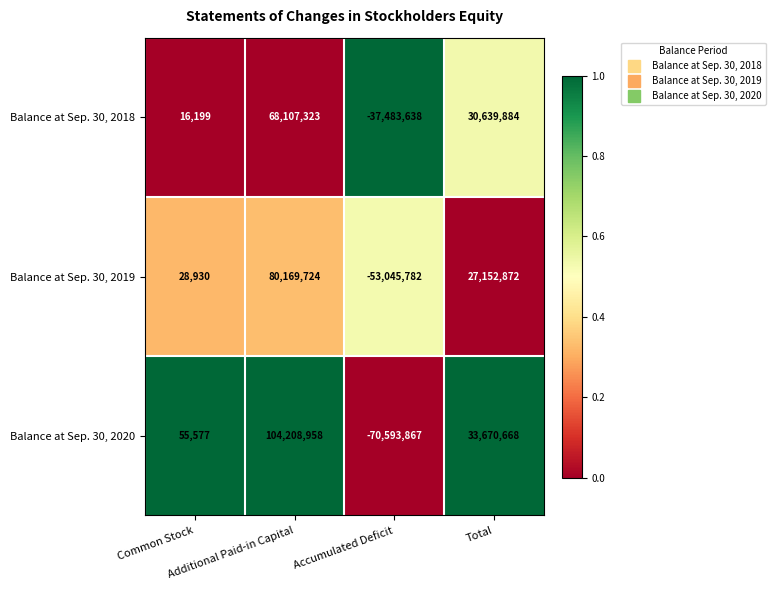

Rank the series by their average value, from lowest to highest.

Balance at Sep. 30, 2019, Balance at Sep. 30, 2018, Balance at Sep. 30, 2020